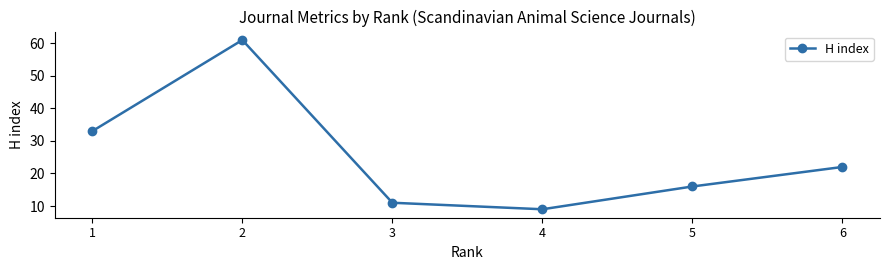

Approximately how many times larger is the value at 2 compared to 4?

6.8